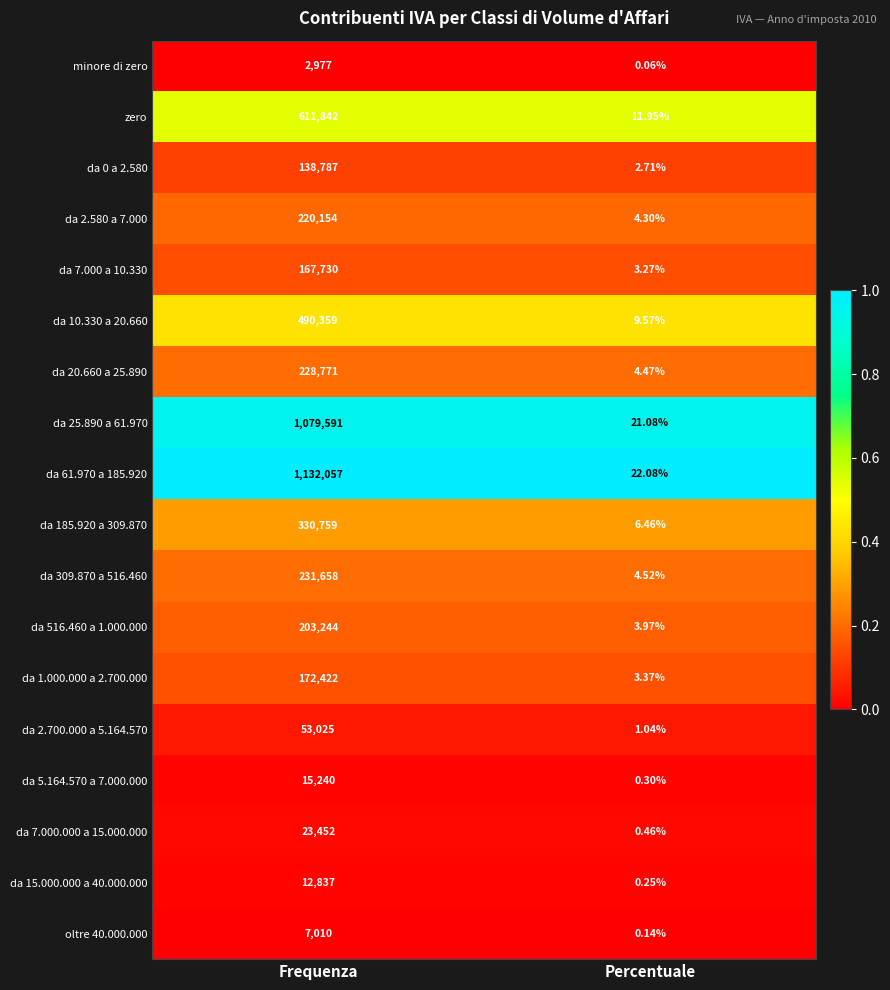

List the labels in order of da 61.970 a 185.920 value, smallest first.

Percentuale, Frequenza